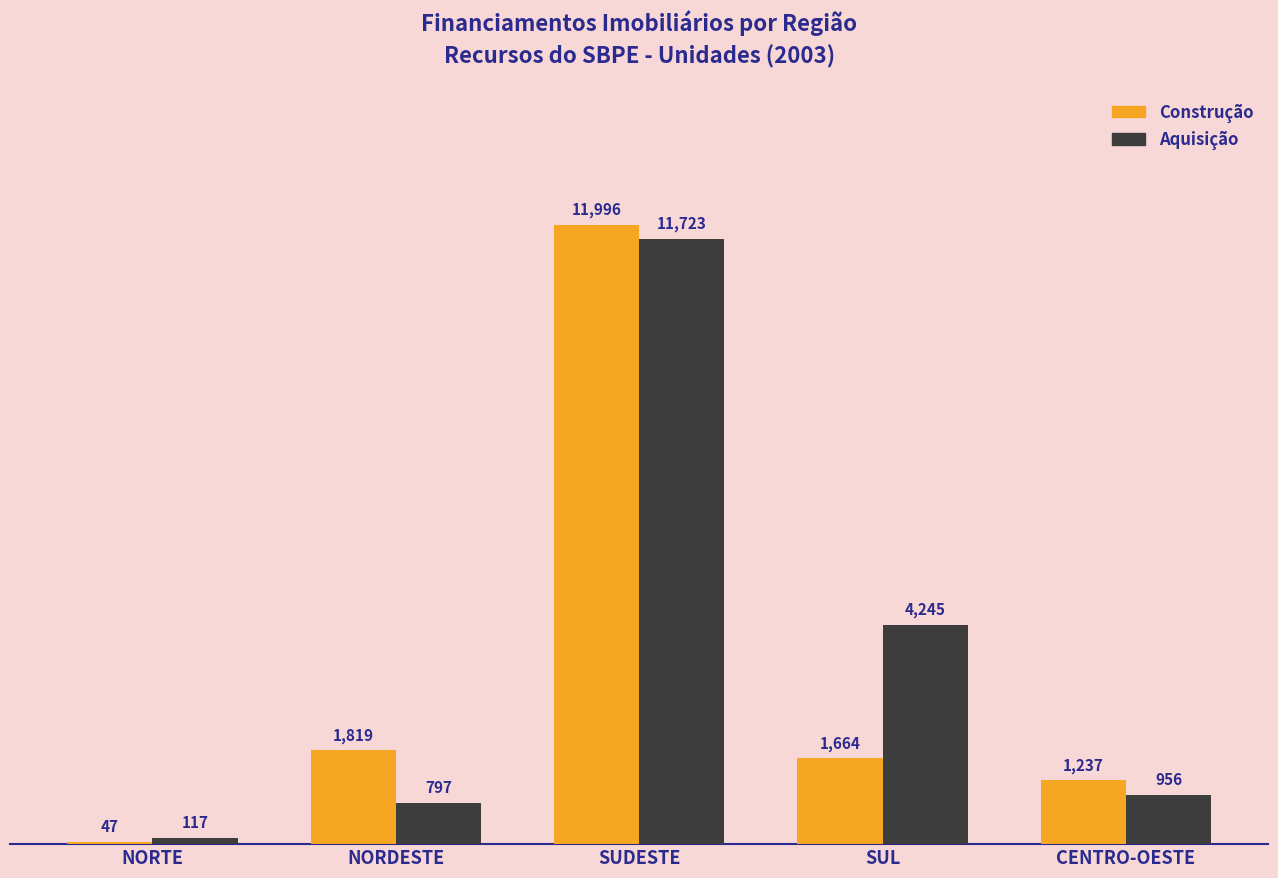

At which label is Aquisição closest to 5920?

SUL